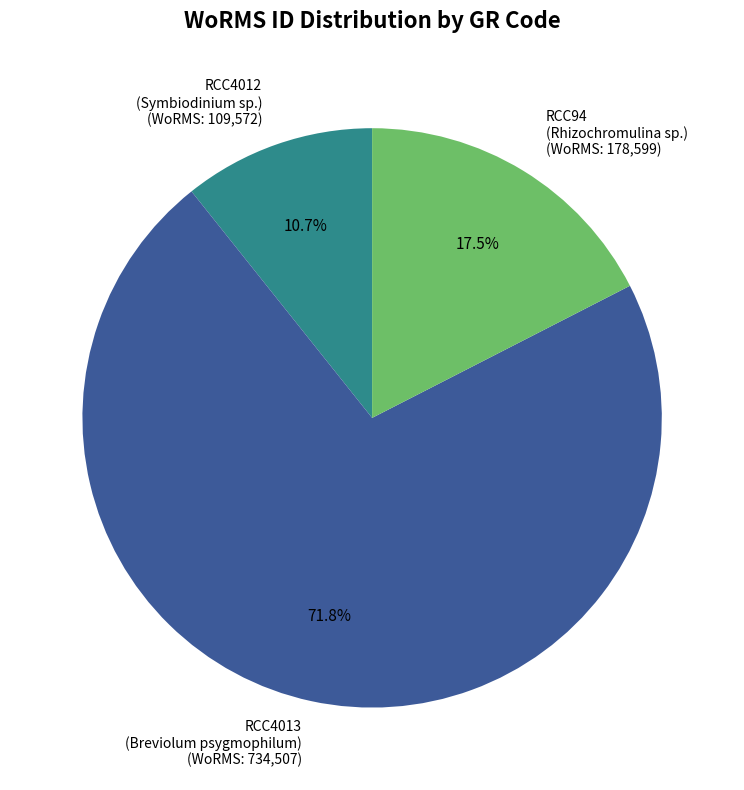

Which slice is the largest?

RCC4013